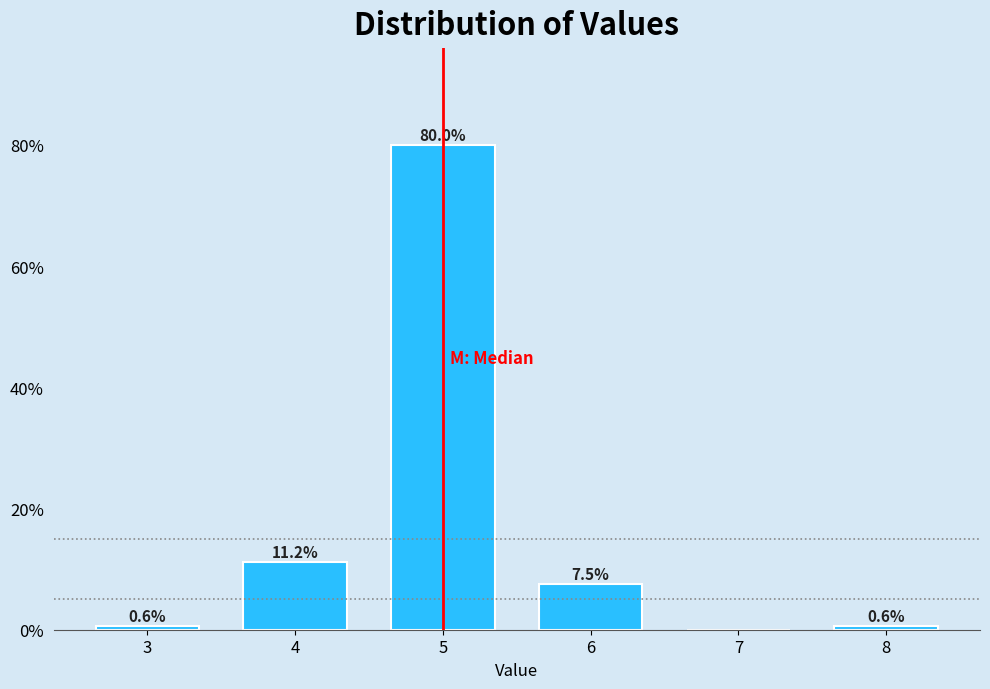

Where is the data nearest to the value 40?

4